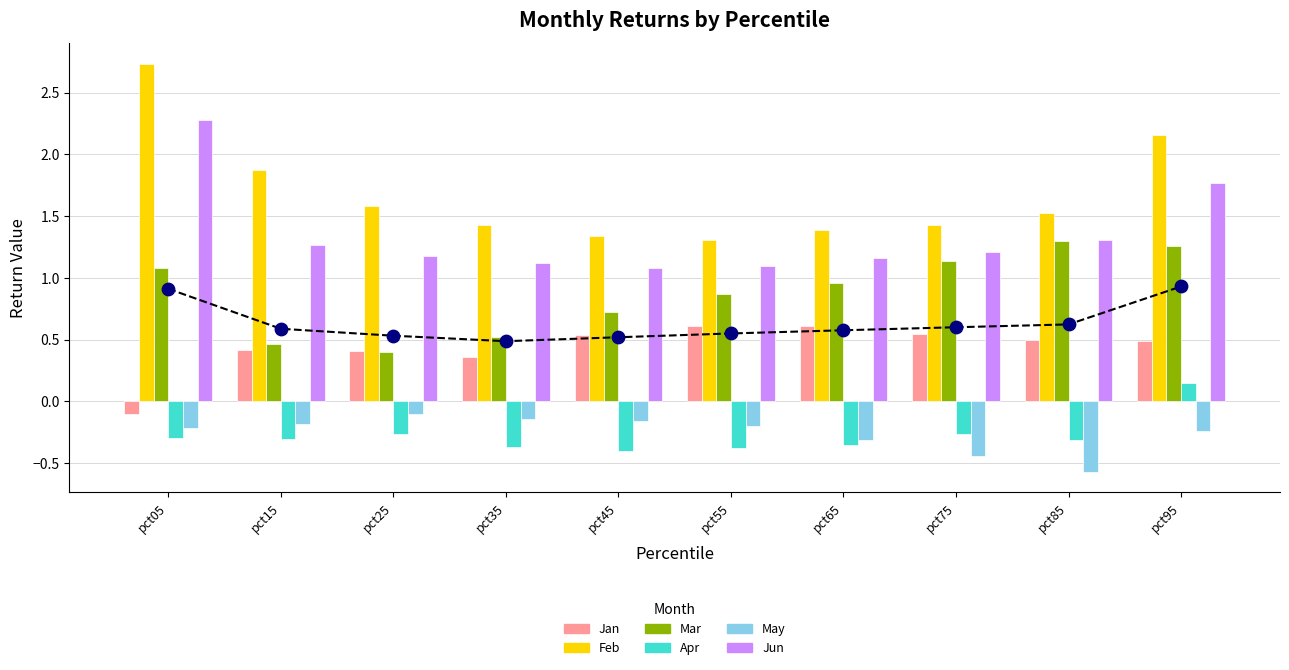

At which category is the sum across all series the highest?

pct95